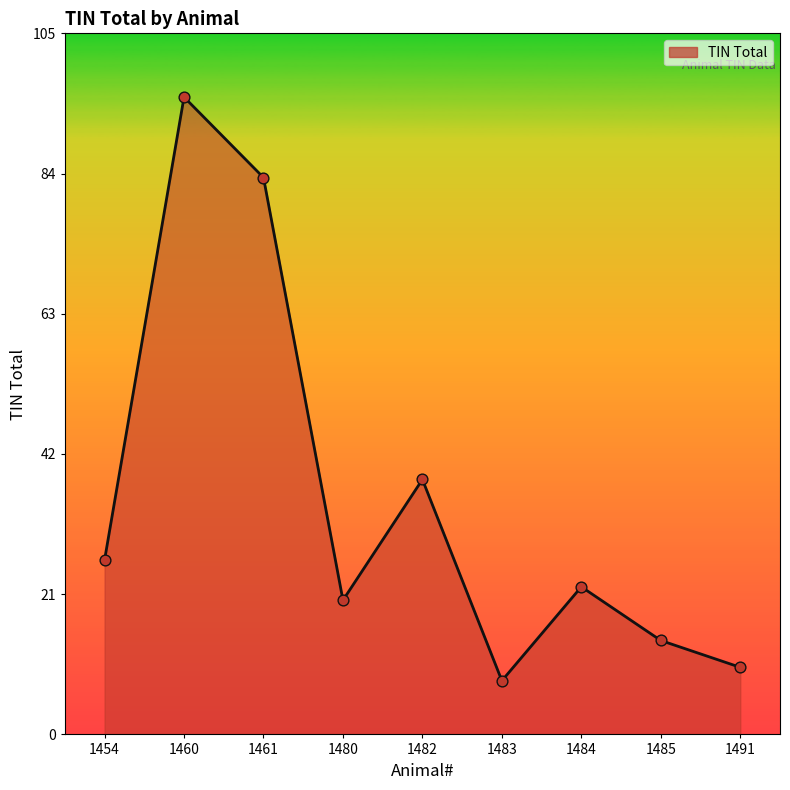

What is the ratio of the value at 1483 to the value at 1461?

0.1